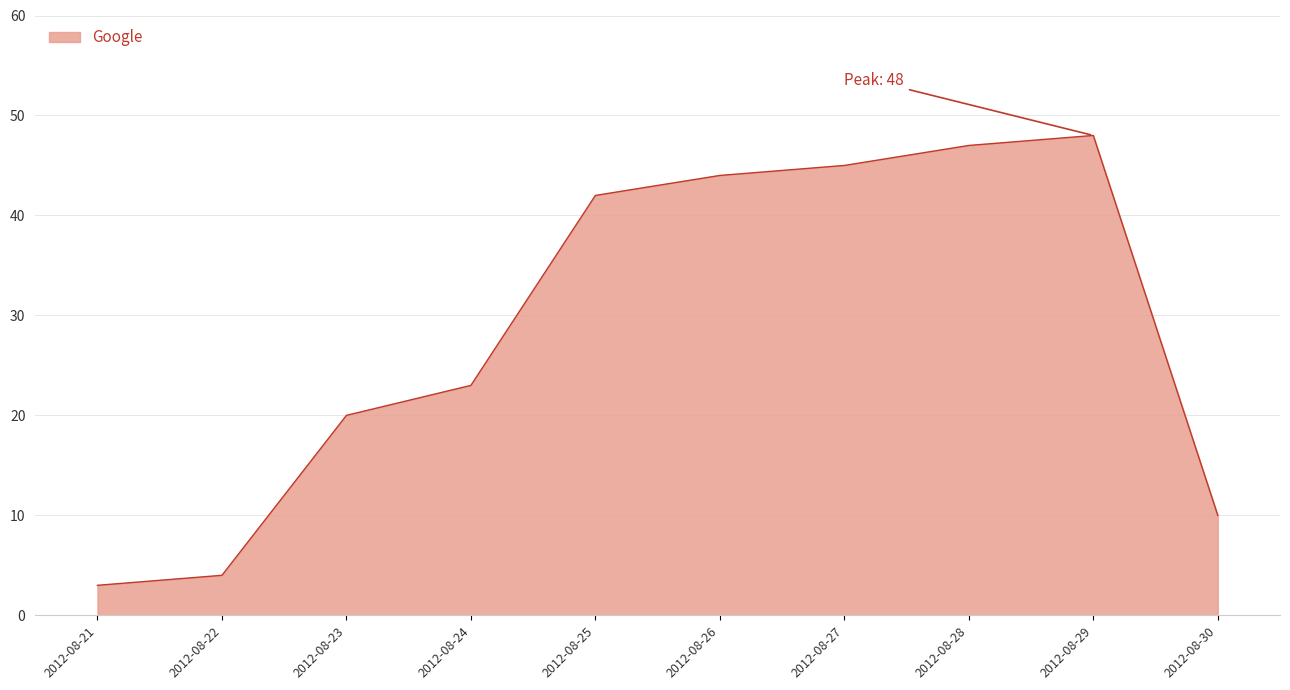

Reading right to left, list all the values displayed in this chart.

10	48	47	45	44	42	23	20	4	3